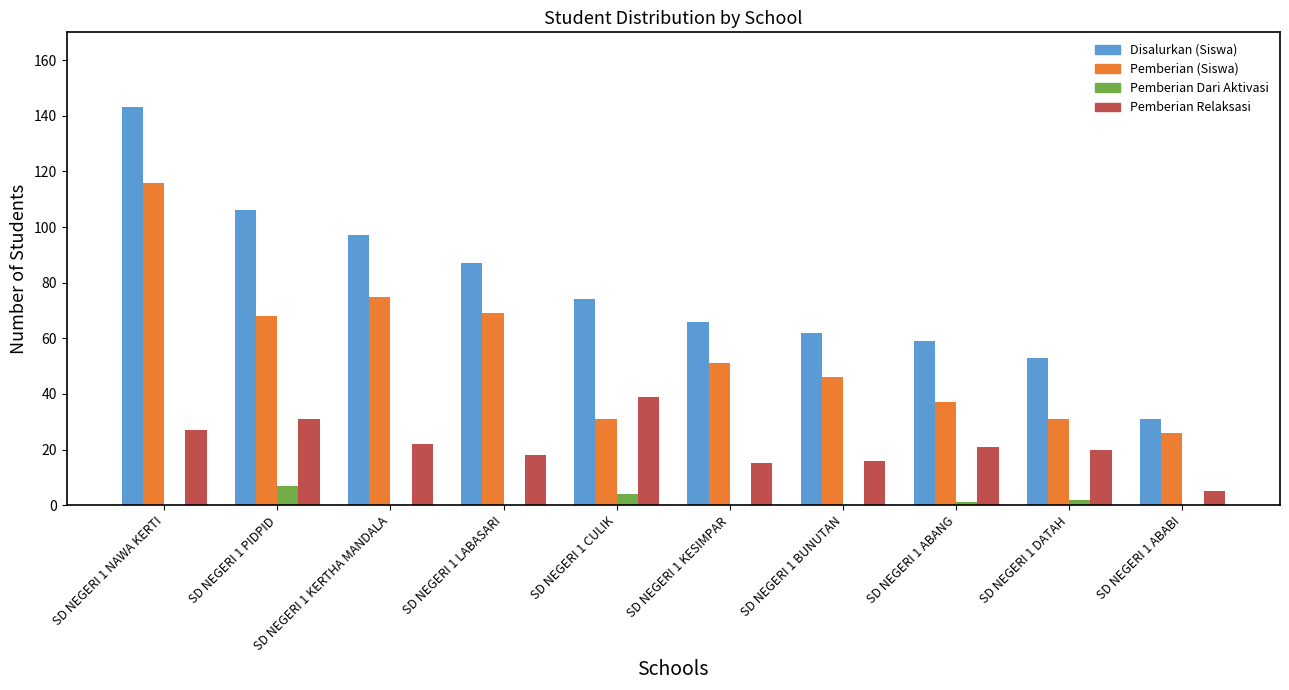

What is the sum of the Disalurkan (Siswa) values at SD NEGERI 1 ABABI and SD NEGERI 1 KERTHA MANDALA?

128